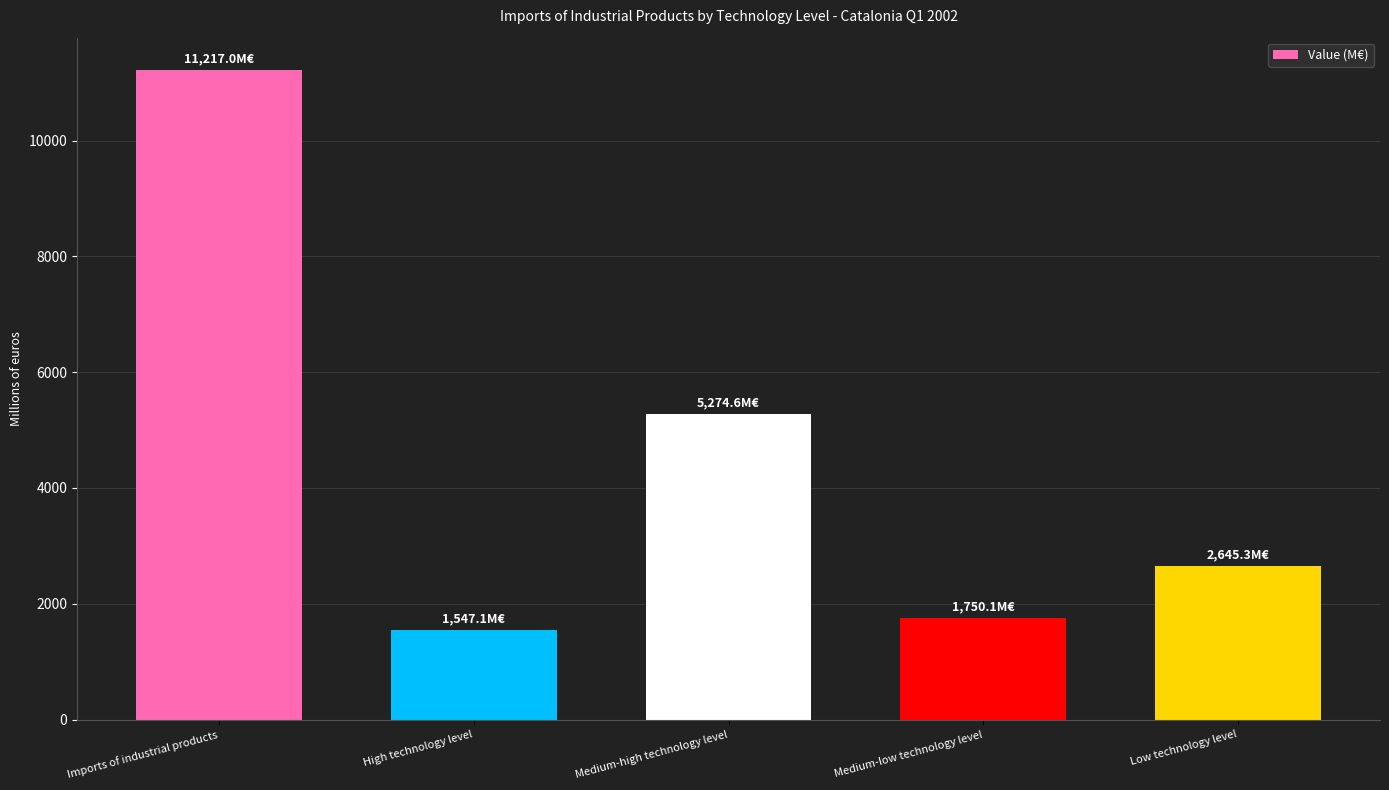

How many data points are less than 2645?

2